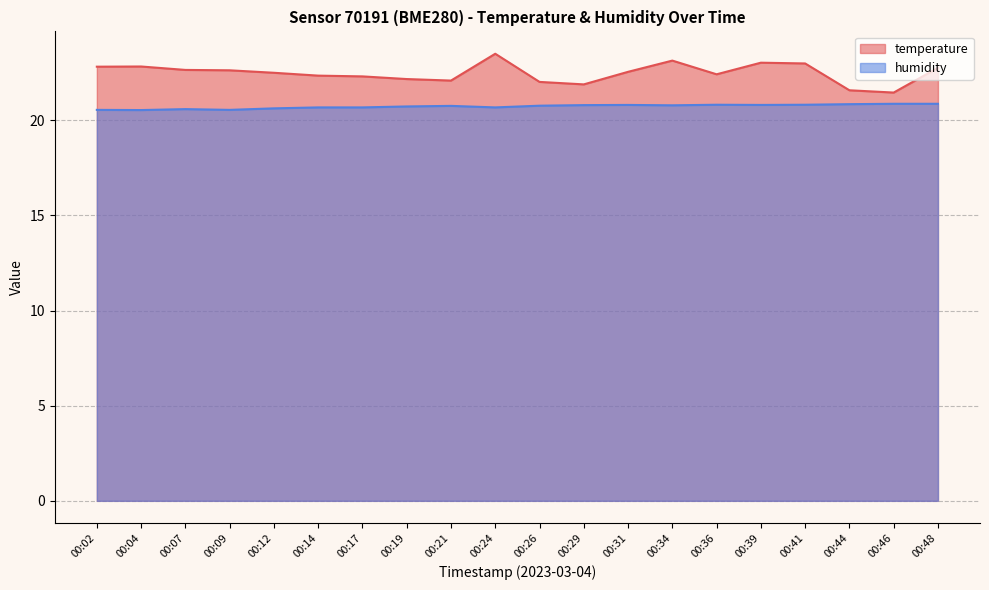

Rank the series at 00:12 from lowest to highest value.

humidity, temperature